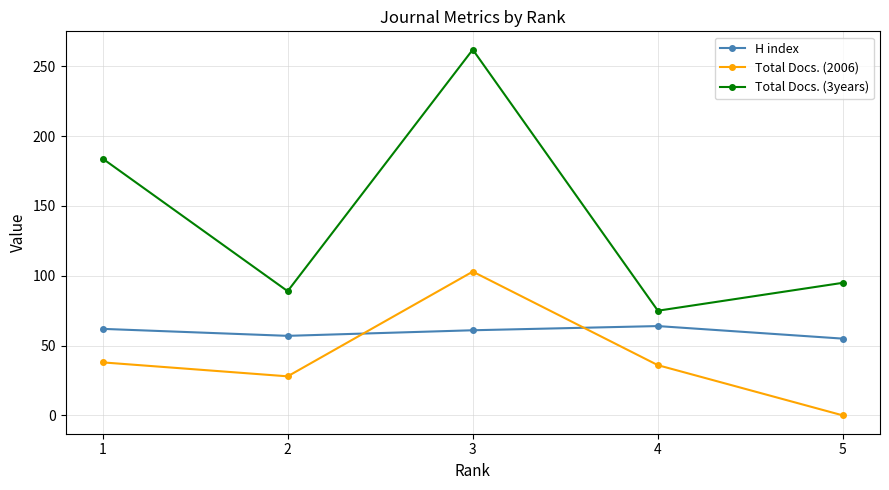

What is the total value across all series at 4?

175